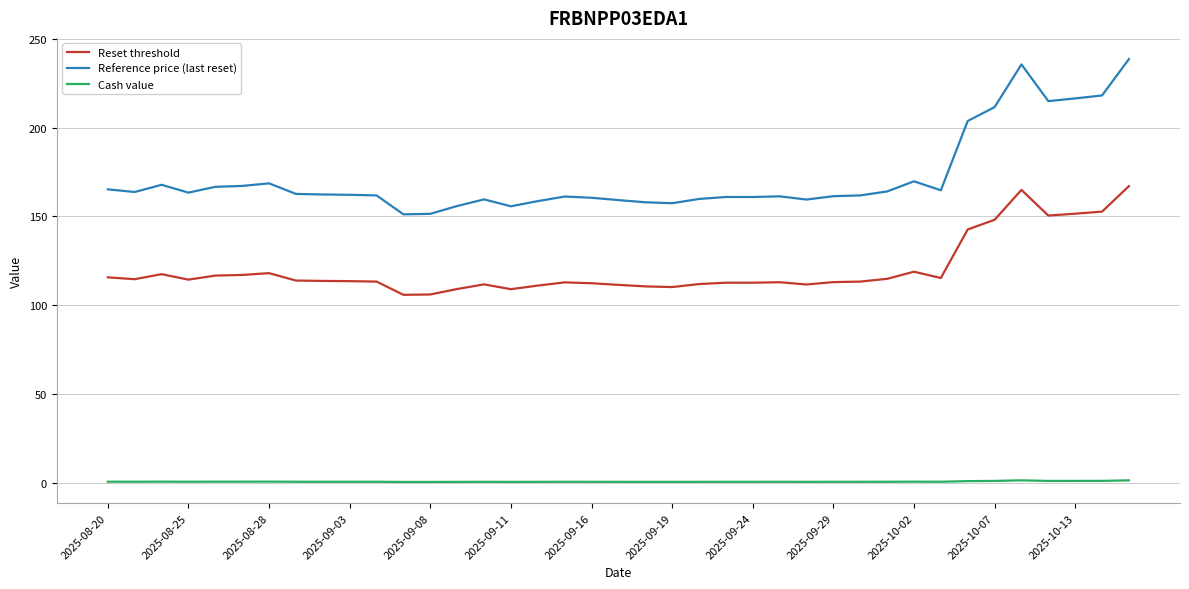

What is the difference between the maximum and minimum values in the Reference price (last reset) series?

87.5